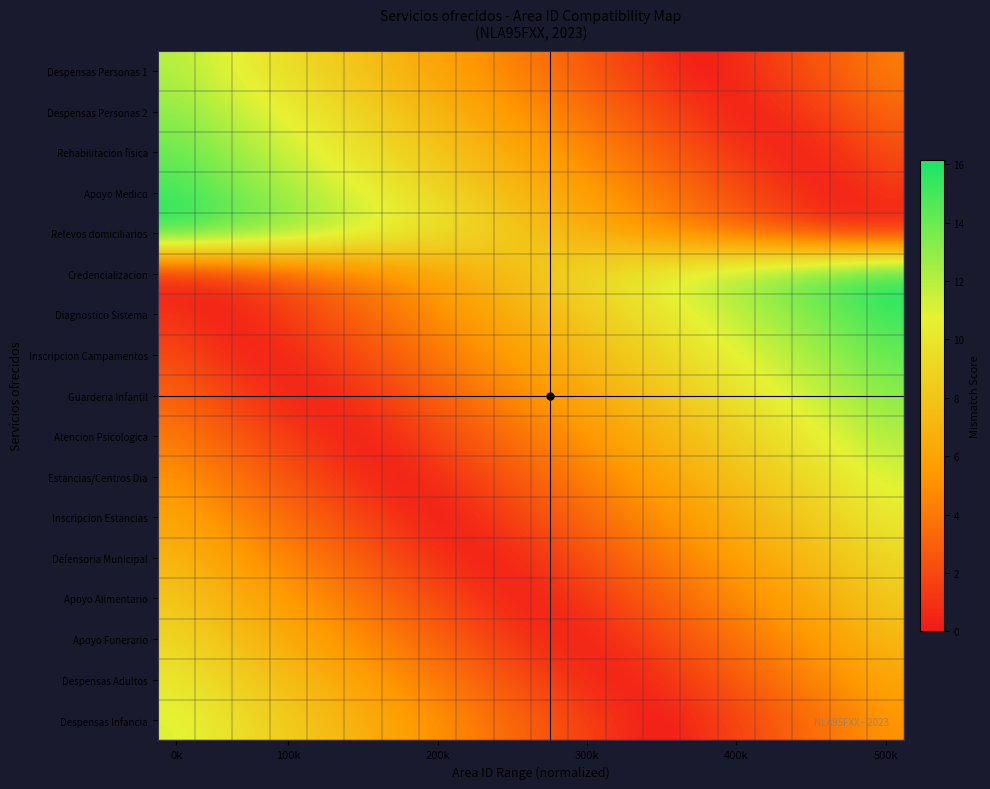

Count the number of data series in this chart.

17